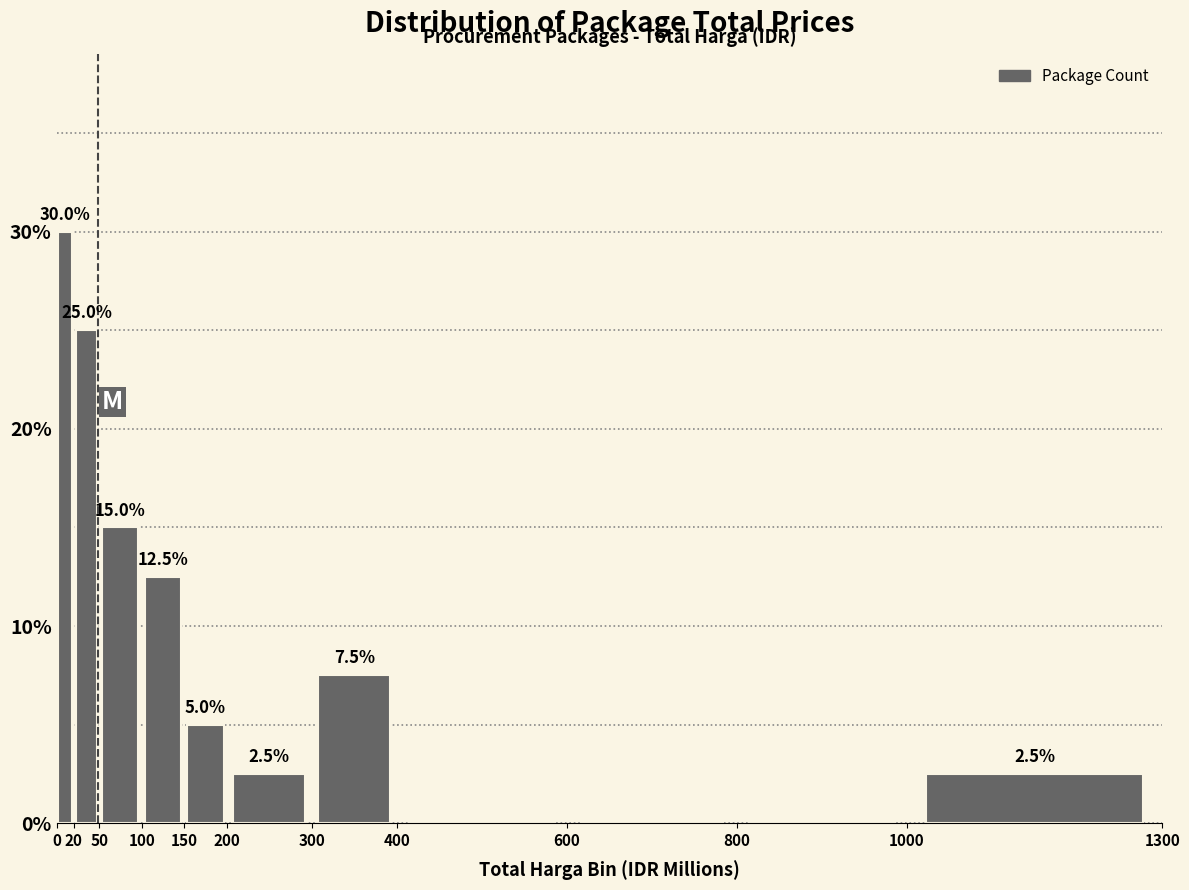

Which range on the x-axis has the tallest bar?

0 to 20